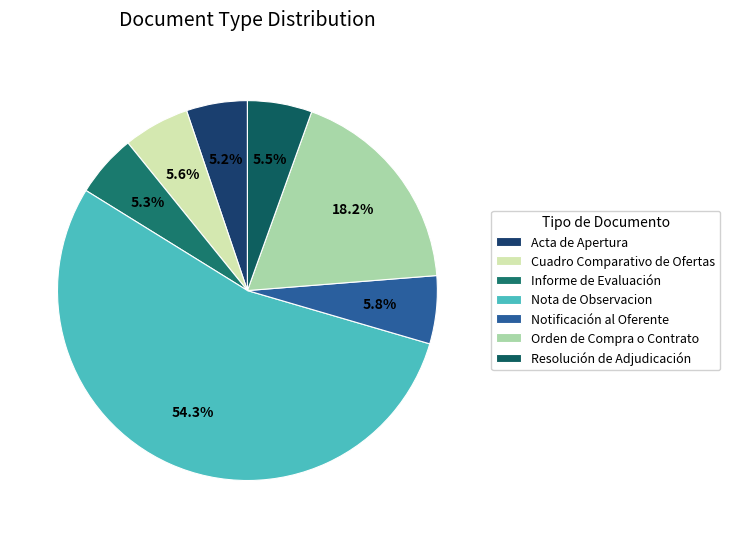

Is it true that Notificación al Oferente is 6% of the pie?

True